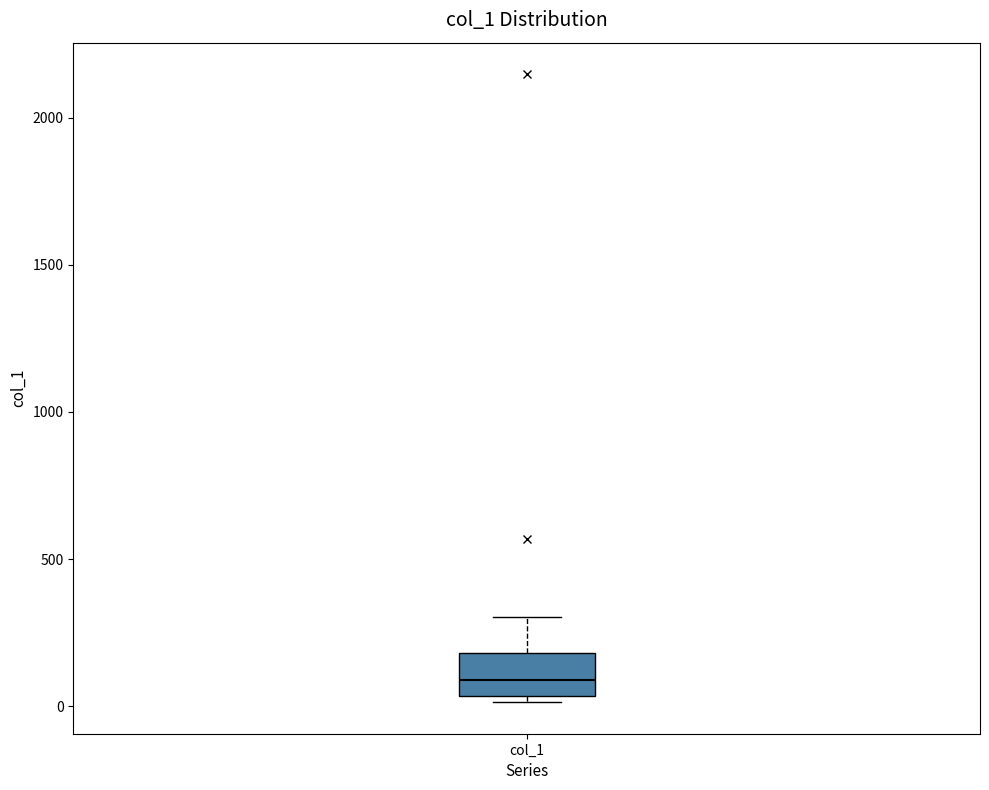

Transcribe this box plot: give where the median line is, the range the box spans, and where the two whiskers end, as read against the y-axis. The values are not printed on the chart, so give them approximately, as read against the axis.

median 100, box 50 to 200, whiskers 0 to 300